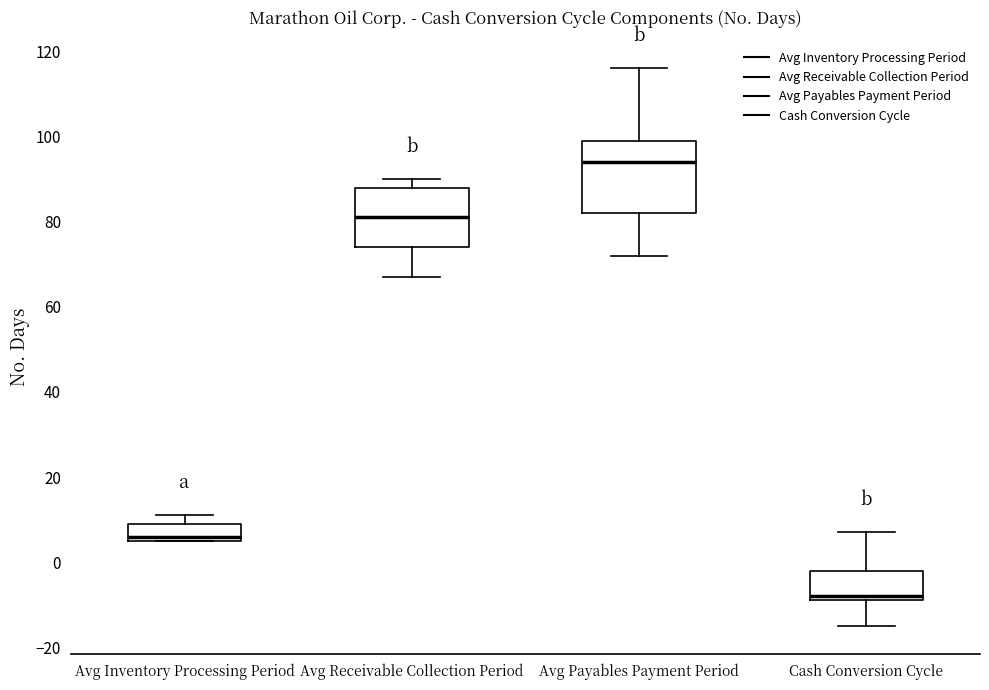

Reading left to right, transcribe this box plot: for each box, give where its median line is, the range the box spans, and where its two whiskers end, as read against the y-axis. The values are not printed on the chart, so give them approximately, as read against the axis.

Avg Inventory Processing Period: median 6 (just above the box's lower edge), box 6 to 10, whiskers 6 to 12
Avg Receivable Collection Period: median 82, box 74 to 88, whiskers 68 to 90
Avg Payables Payment Period: median 94, box 82 to 100, whiskers 72 to 116
Cash Conversion Cycle: median -8 (just above the box's lower edge), box -8 to -2, whiskers -14 to 8